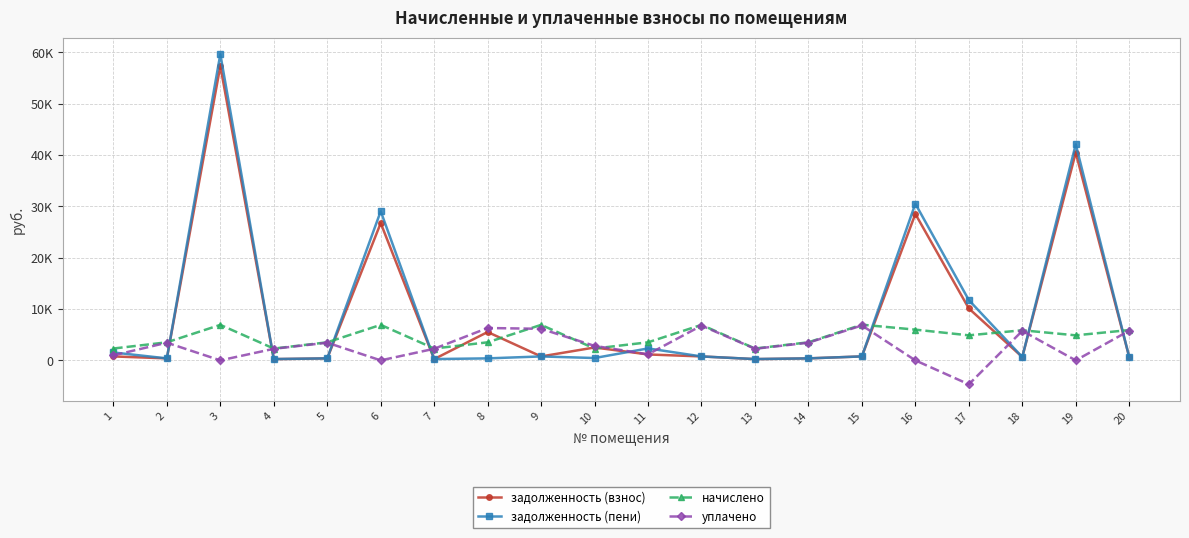

Reading left to right, list all the values displayed in this chart.

задолженность (взнос): 770.4	391.2	57360.2	247.8	391.2	26750.7	249.3	5525.7	768.8	2513.9	1156.3	768.8	249.3	391.2	772.8	28528.3	10123.7	652.0	40468.6	656.8
задолженность (пени): 1540.8	391.2	59666.6	256.0	391.2	29057.1	256.8	391.2	768.8	458.5	2329.9	768.8	256.8	391.2	772.8	30525.1	11750.9	652.0	42095.8	656.8
начислено: 2311.2	3520.8	6919.2	2304.0	3520.8	6919.2	2311.2	3520.8	6919.2	2311.2	3520.8	6919.2	2311.2	3520.8	6955.2	5990.4	4881.6	5868.0	4881.6	5911.2
уплачено: 979.0	3447.4	0.0	2256.0	3447.4	0.0	2263.1	6308.1	6150.4	2825.8	1183.3	6775.1	2263.1	3447.4	6810.3	0.0	-4665.8	5745.8	0.0	5788.1